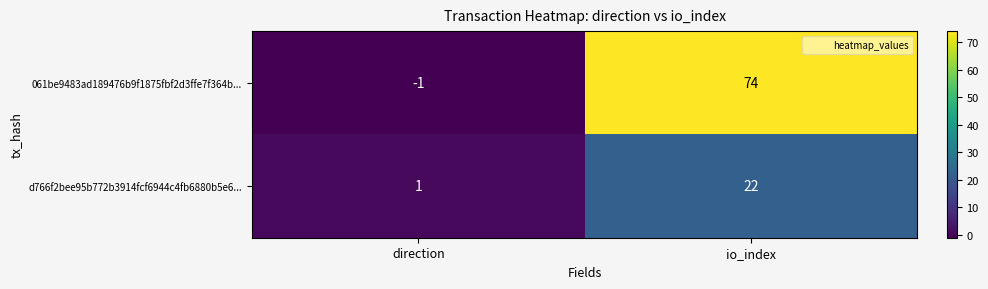

Which category has the highest value across all series?

io_index